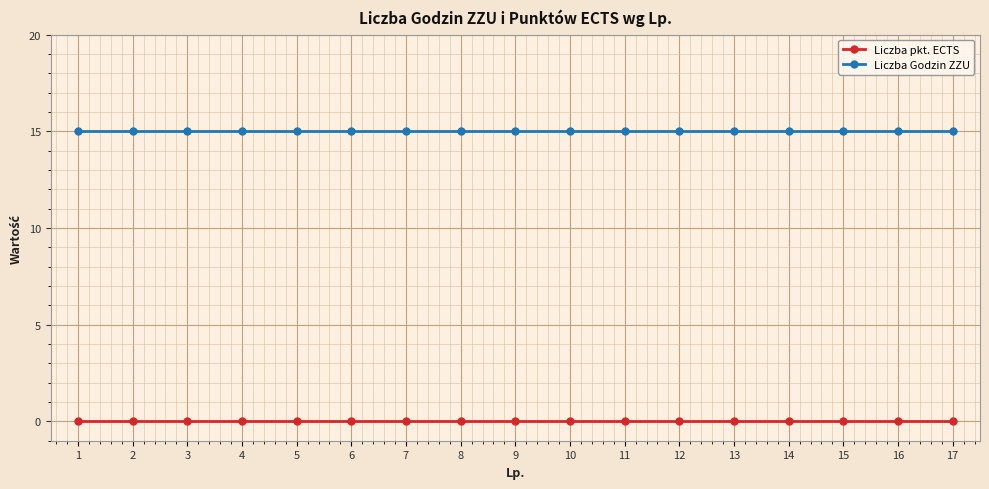

Is this an area chart (filled region under the line)?

No